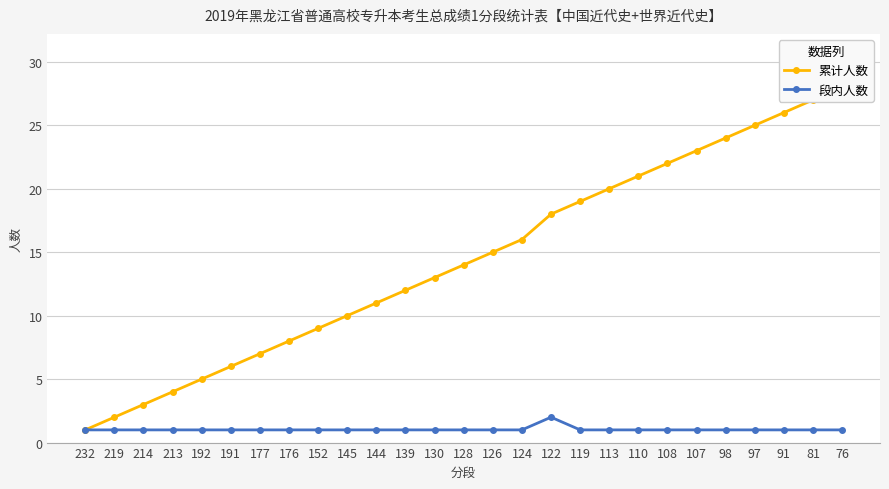

The value of 段内人数 at 130 is 1. True or false?

True